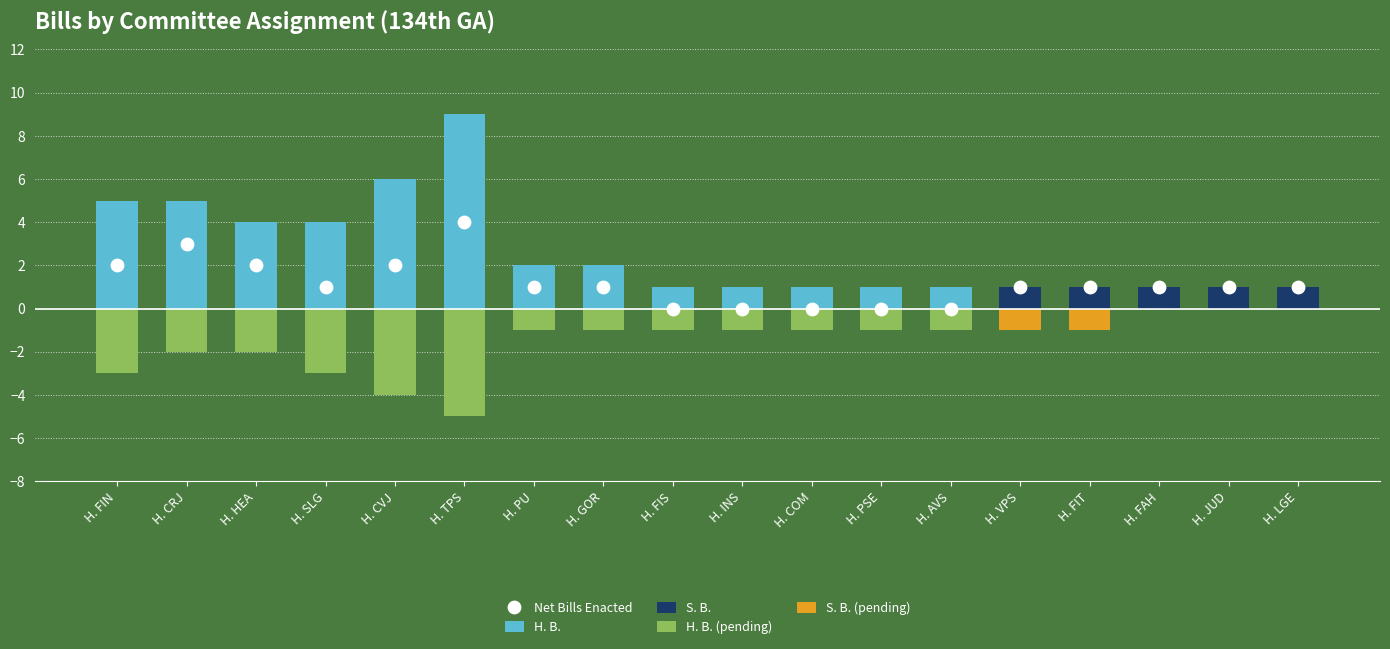

At which category is the sum across all series the highest?

H. TPS